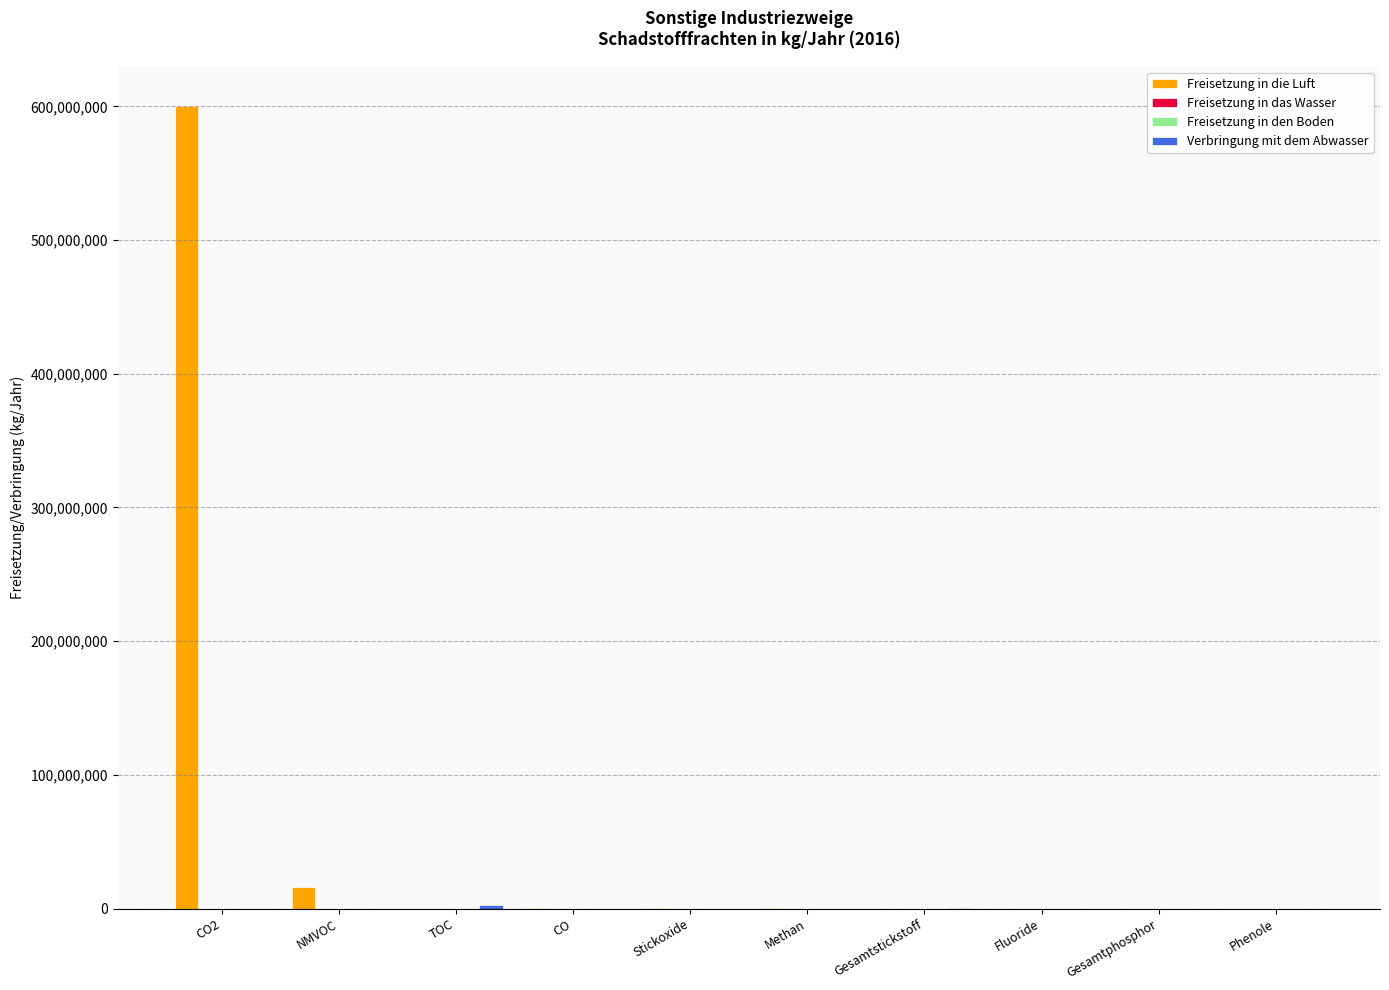

Are the bars horizontal?

No